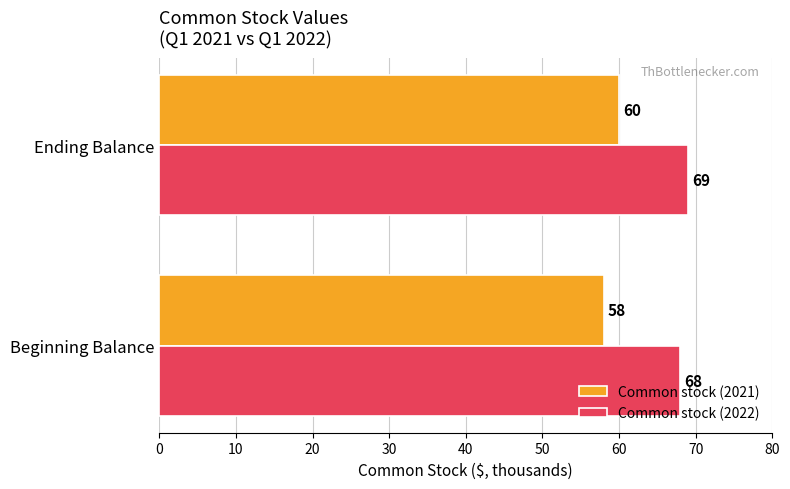

What is the difference between the maximum and minimum values in the Common stock (2021) series?

2